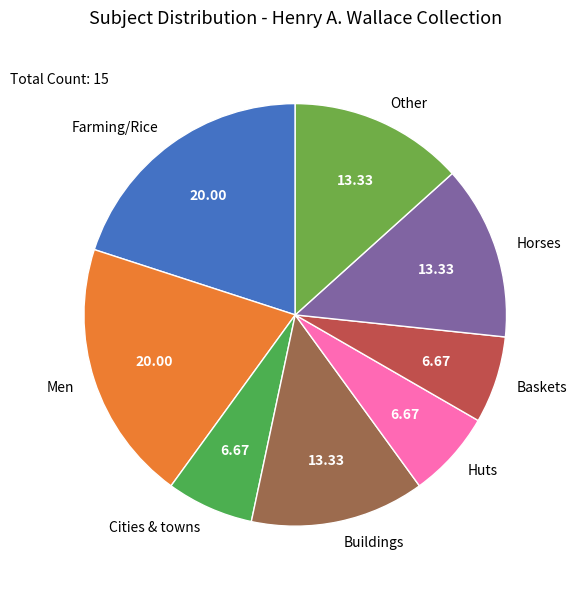

The Huts slice represents 17% of the pie. True or false?

False